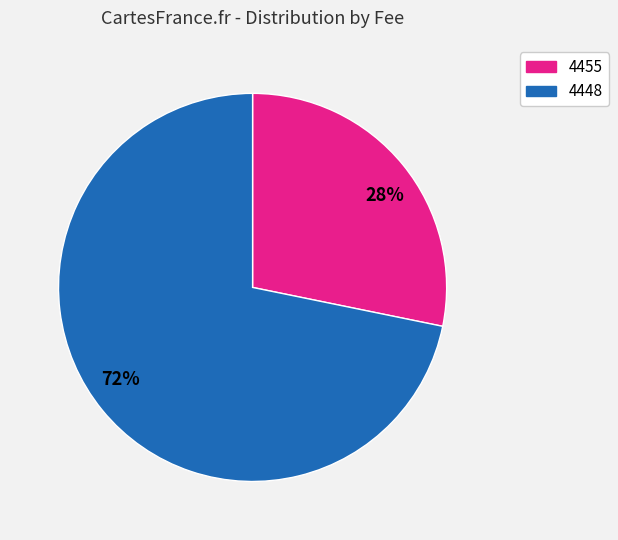

Do 4455 and 4448 together represent more than half of the pie?

Yes